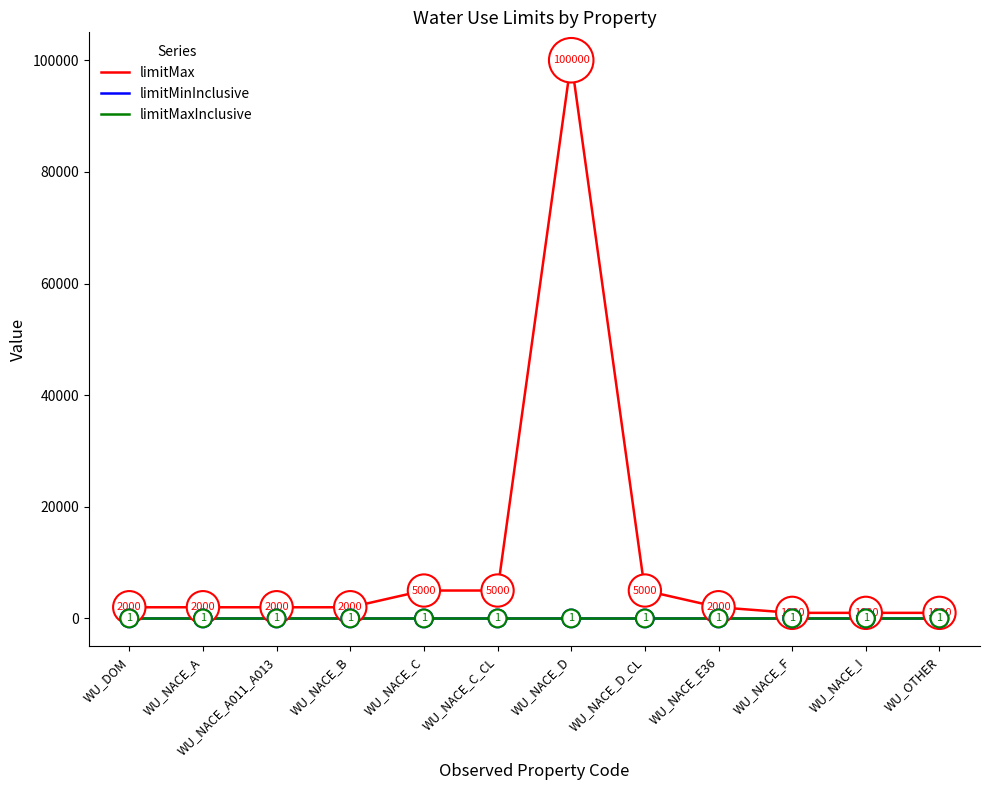

Does the chart have visible grid lines?

No